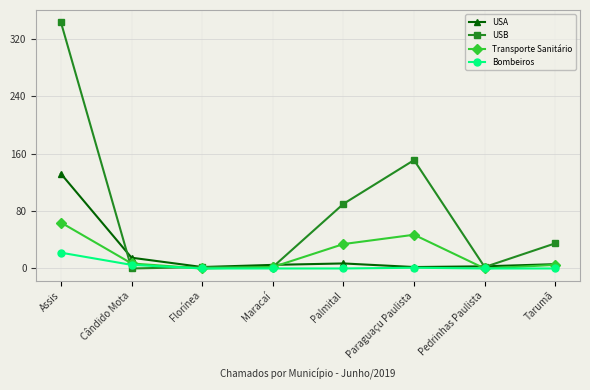

At how many categories does at least one series exceed 118?

2